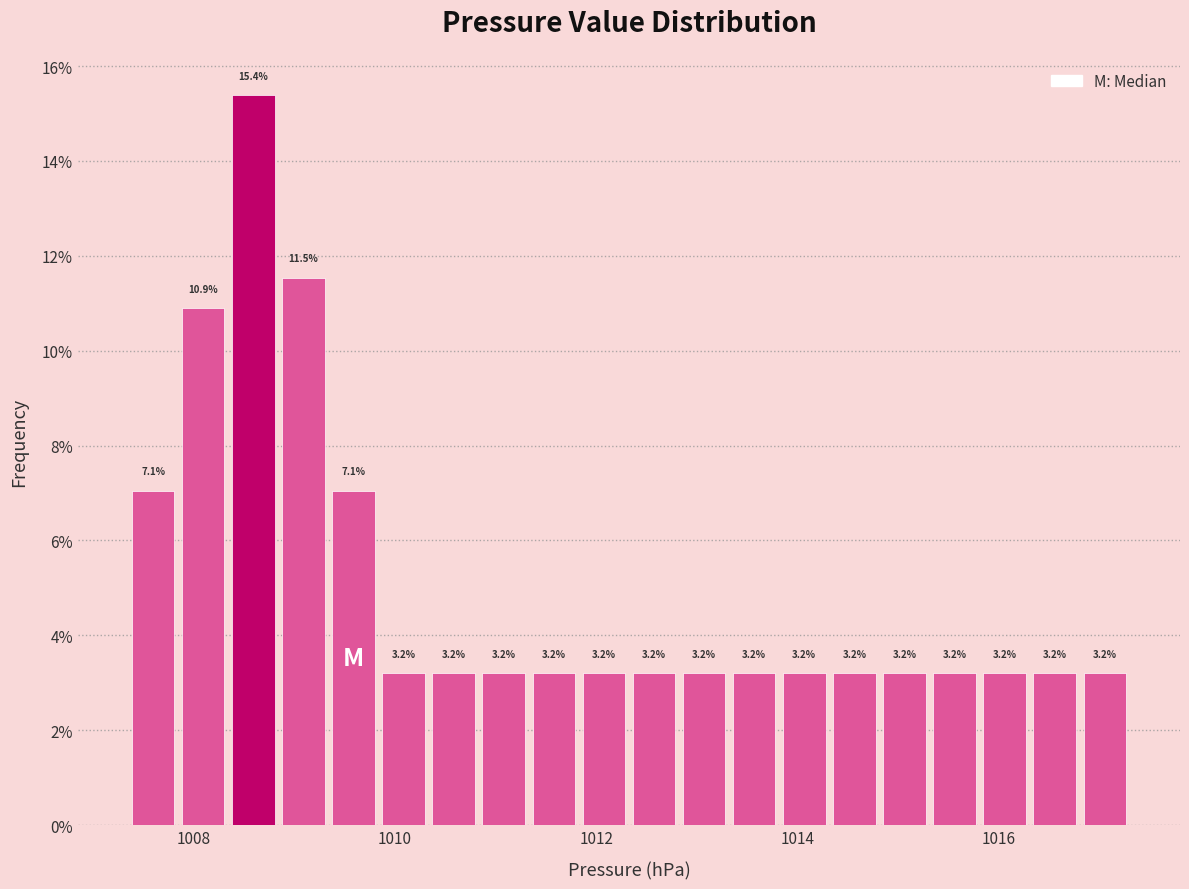

Read against the x-axis, roughly where is the centre of the tallest bar?

1008.6